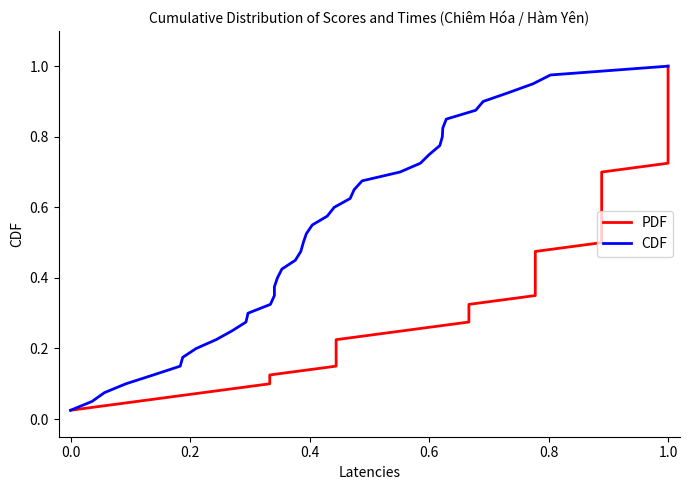

Rank the series by their maximum value, from highest to lowest.

PDF, CDF